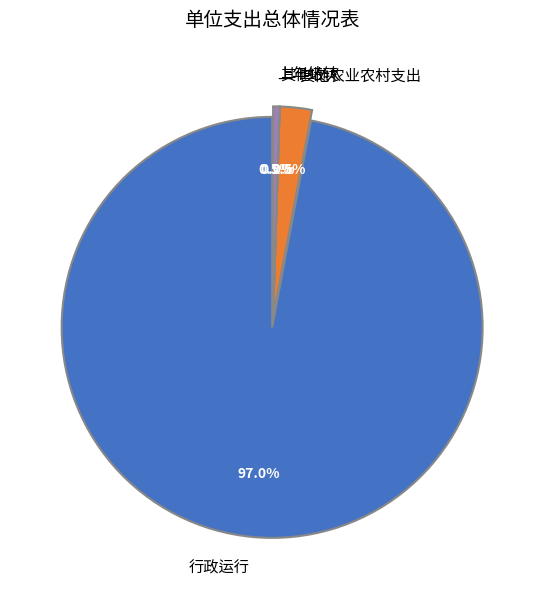

To the nearest percent, what portion does 其他农业农村支出 represent?

2%